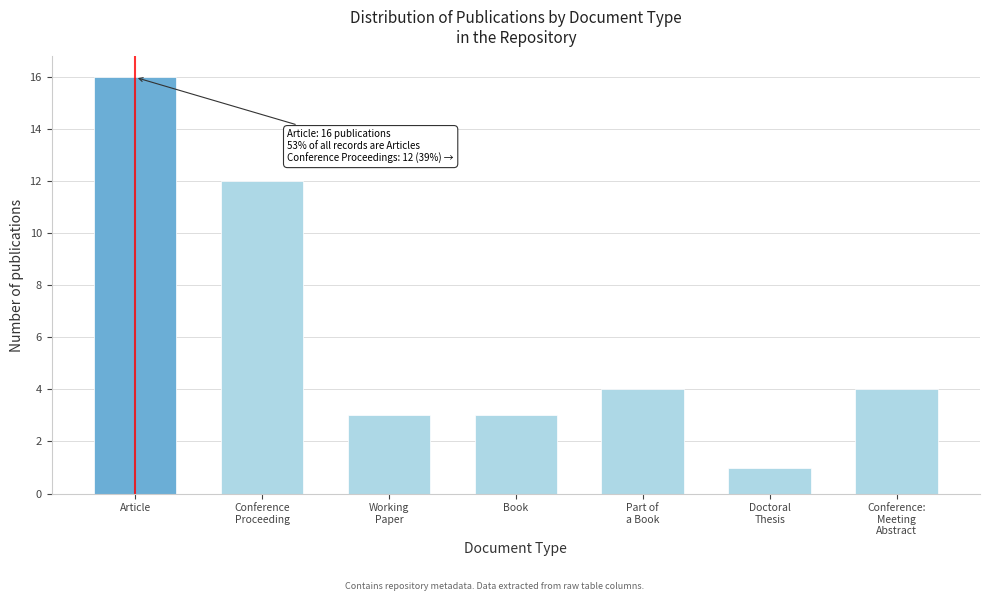

Reading right to left, list all the values displayed in this chart.

4	1	4	3	3	12	16